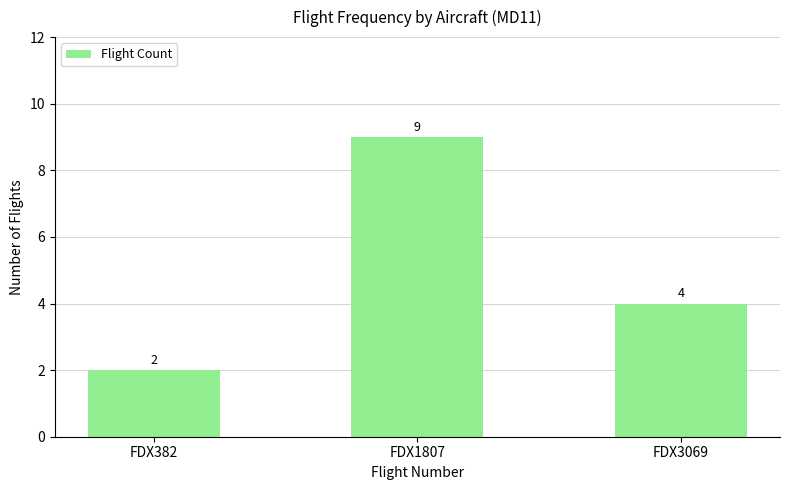

At which label does the data first exceed 4?

FDX1807